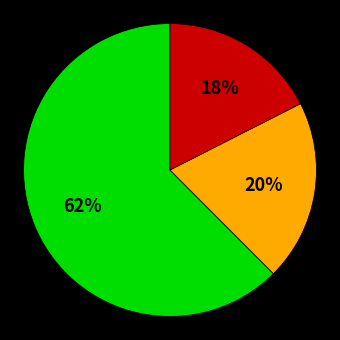

Does any single category account for the majority?

Yes